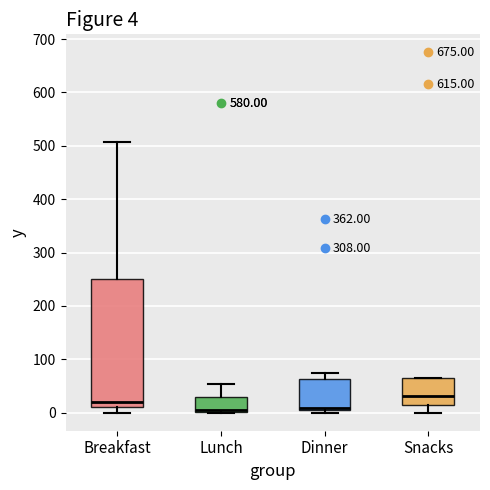

Which box is the tallest, from its lower edge to its upper edge?

Breakfast